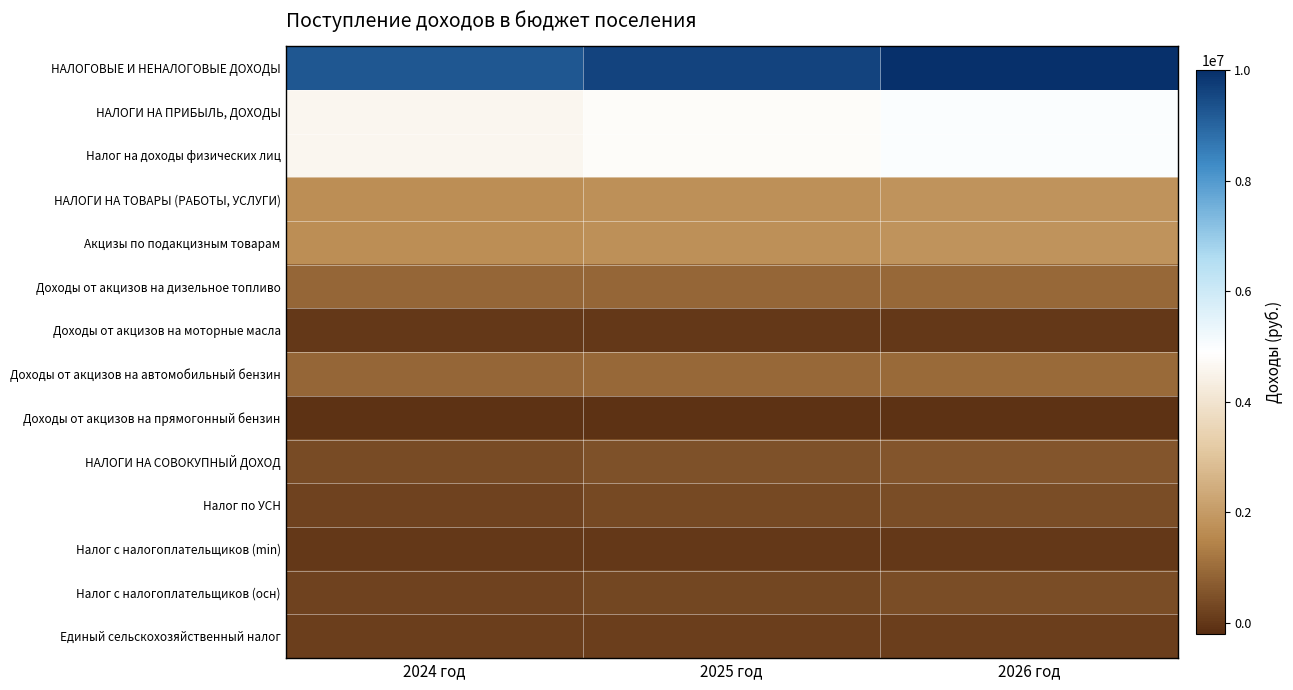

Reading left to right, list all the values displayed in this chart.

НАЛОГОВЫЕ И НЕНАЛОГОВЫЕ ДОХОДЫ: 2024 год=9263000	2025 год=9638000	2026 год=10016000
НАЛОГИ НА ПРИБЫЛЬ, ДОХОДЫ: 2024 год=4596000	2025 год=4794000	2026 год=4996000
Налог на доходы физических лиц: 2024 год=4596000	2025 год=4794000	2026 год=4996000
НАЛОГИ НА ТОВАРЫ (РАБОТЫ, УСЛУГИ): 2024 год=1691000	2025 год=1728000	2026 год=1793000
Акцизы по подакцизным товарам: 2024 год=1691000	2025 год=1728000	2026 год=1793000
Доходы от акцизов на дизельное топливо: 2024 год=882000	2025 год=899000	2026 год=934000
Доходы от акцизов на моторные масла: 2024 год=4000	2025 год=5000	2026 год=5000
Доходы от акцизов на автомобильный бензин: 2024 год=915000	2025 год=936000	2026 год=973000
Доходы от акцизов на прямогонный бензин: 2024 год=-110000	2025 год=-112000	2026 год=-119000
НАЛОГИ НА СОВОКУПНЫЙ ДОХОД: 2024 год=380000	2025 год=480000	2026 год=580000
Налог по УСН: 2024 год=230000	2025 год=330000	2026 год=430000
Налог с налогоплательщиков (min): 2024 год=30000	2025 год=30000	2026 год=30000
Налог с налогоплательщиков (осн): 2024 год=200000	2025 год=300000	2026 год=400000
Единый сельскохозяйственный налог: 2024 год=150000	2025 год=150000	2026 год=150000